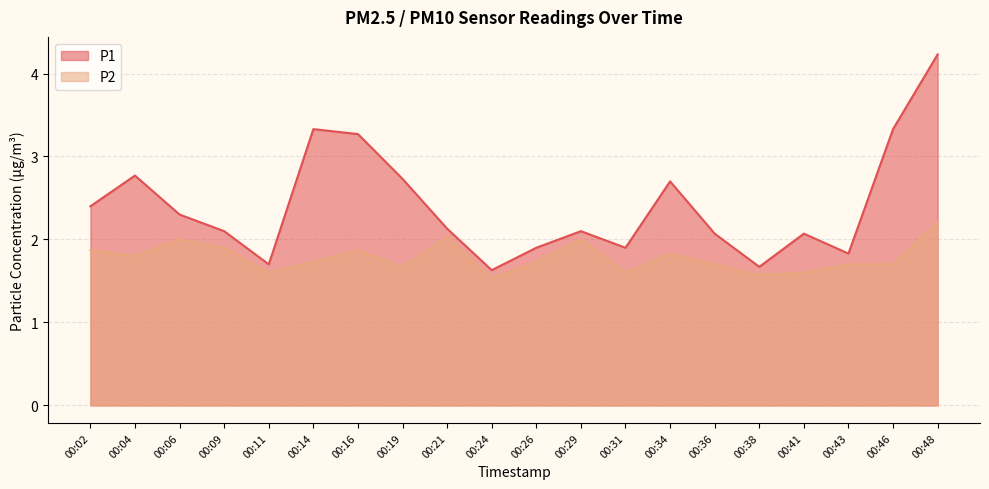

How many lines are shown in the chart?

2